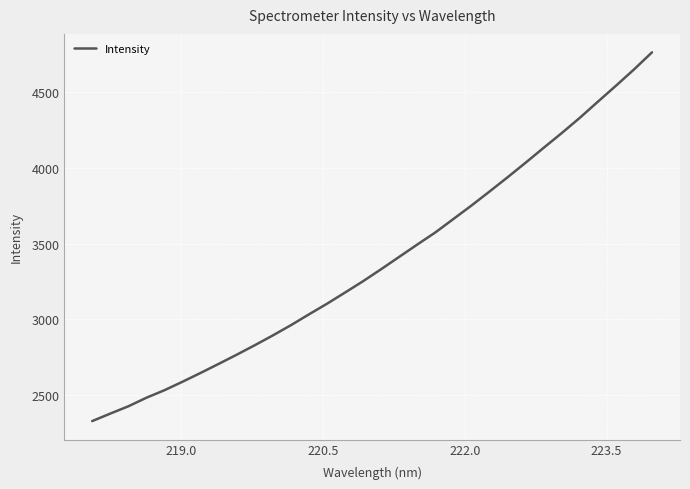

Reading left to right, transcribe all the data shown in this chart.

2326.9	2376.5	2424.8	2481.3	2531.1	2587.2	2645.3	2705.1	2765.9	2828.5	2893.3	2960.9	3032.5	3102.8	3176.8	3251.9	3331.2	3412.6	3493.9	3573.8	3662.7	3751.6	3844.1	3938.1	4034.5	4132.9	4230.0	4330.8	4437.1	4542.3	4649.8	4763.1